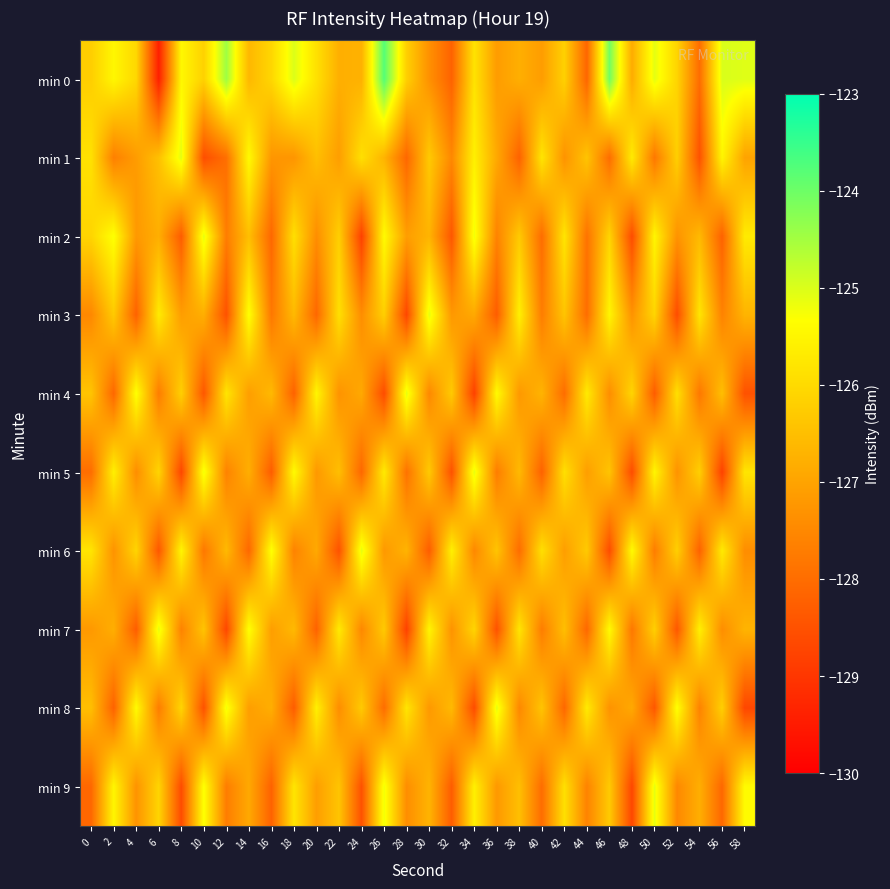

At 10, list the series in order from largest to smallest.

min 2, min 5, min 9, min 0, min 7, min 3, min 6, min 4, min 8, min 1